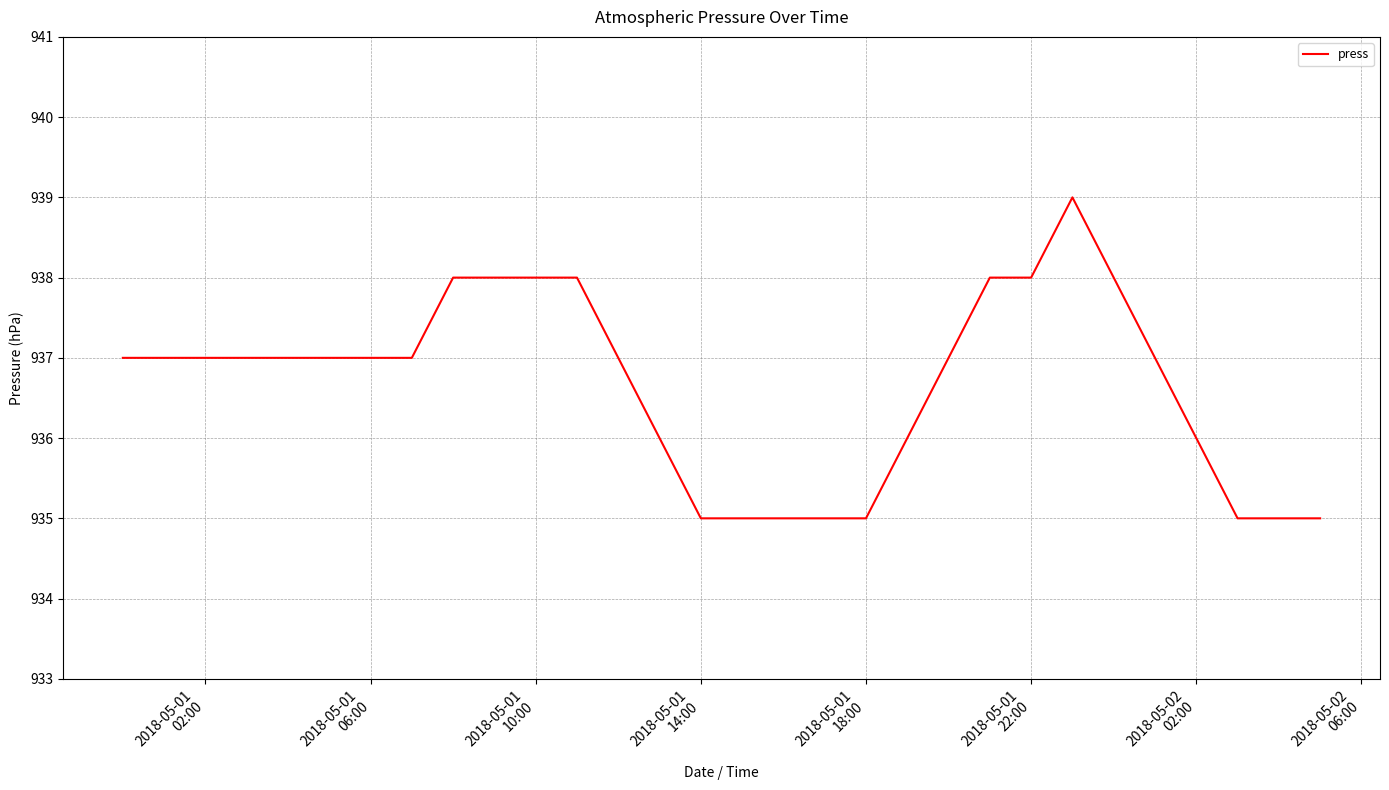

What is the greatest value displayed?

939